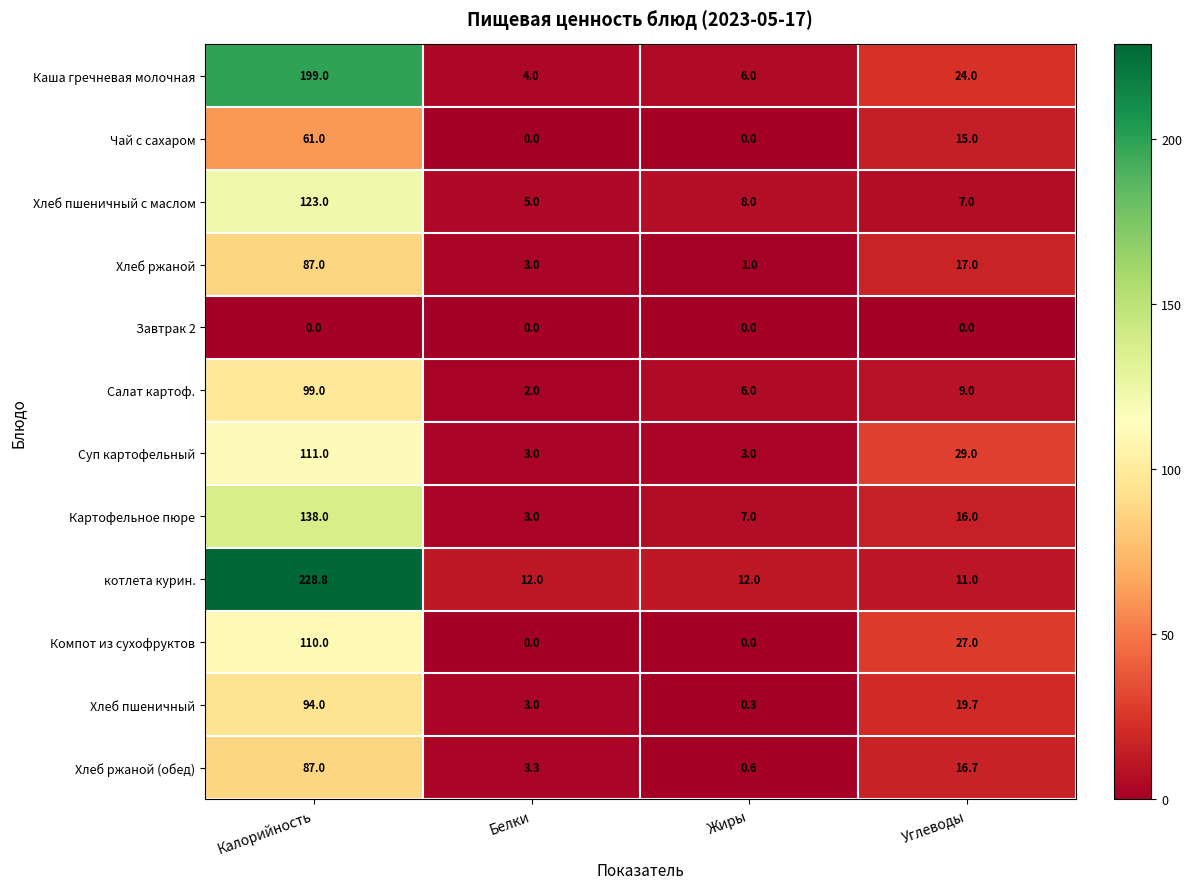

What is the difference between the maximum and minimum values in the Компот из сухофруктов series?

110.0